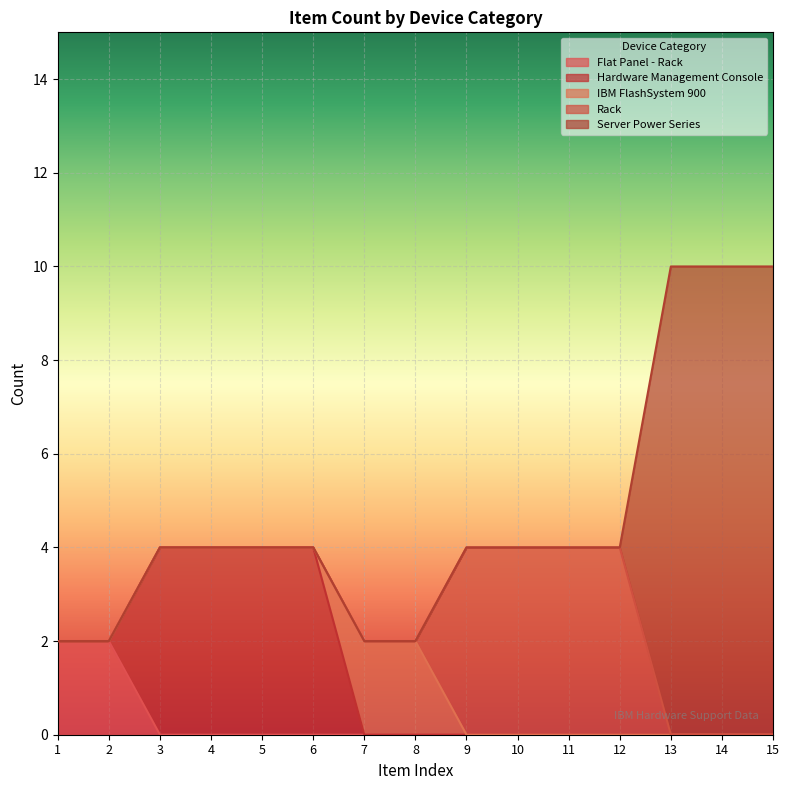

What are all the series names shown in the legend?

Flat Panel - Rack, Hardware Management Console, IBM FlashSystem 900, Rack, Server Power Series